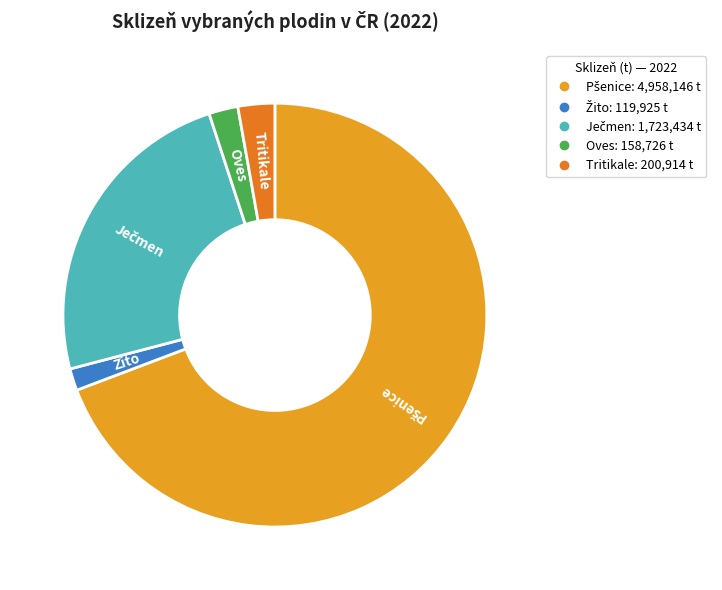

How many segments does this pie chart have?

5